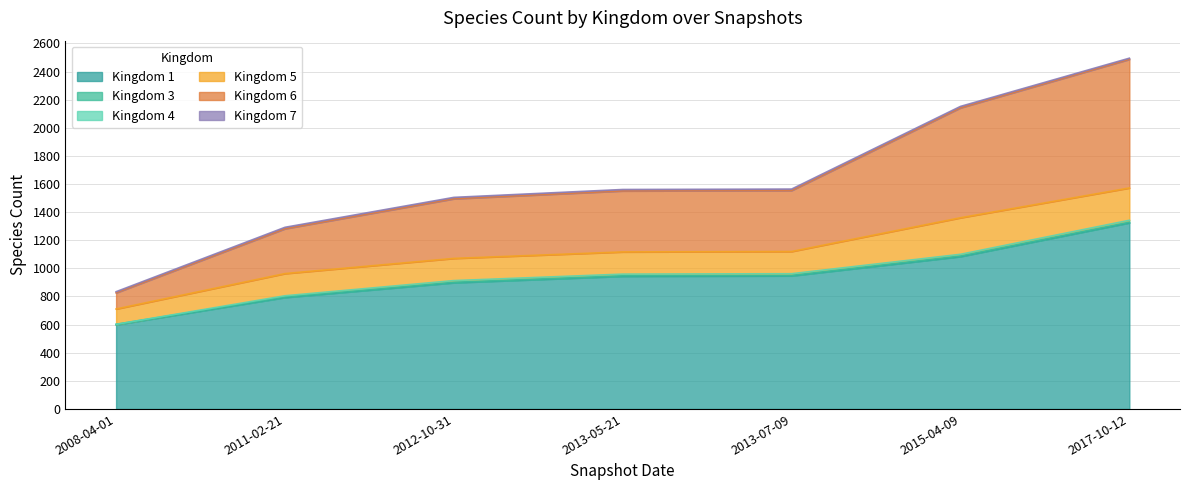

What are all the series names shown in the legend?

1, 3, 4, 5, 6, 7